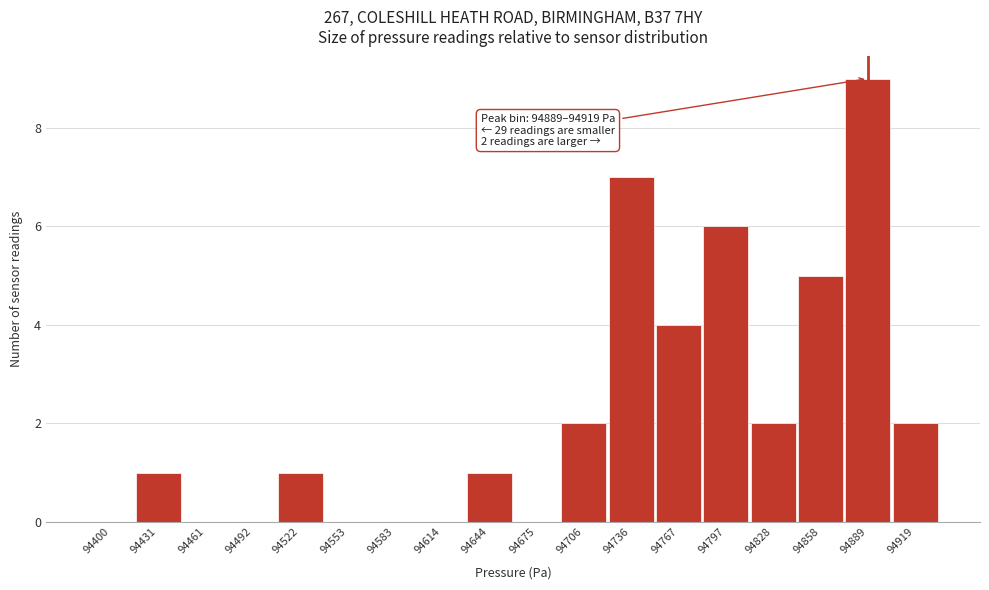

Reading right to left, extract all data points from this chart.

94919=2	94889=9	94858=5	94828=2	94797=6	94767=4	94736=7	94706=2	94675=0	94644=1	94614=0	94583=0	94553=0	94522=1	94492=0	94461=0	94431=1	94400=0